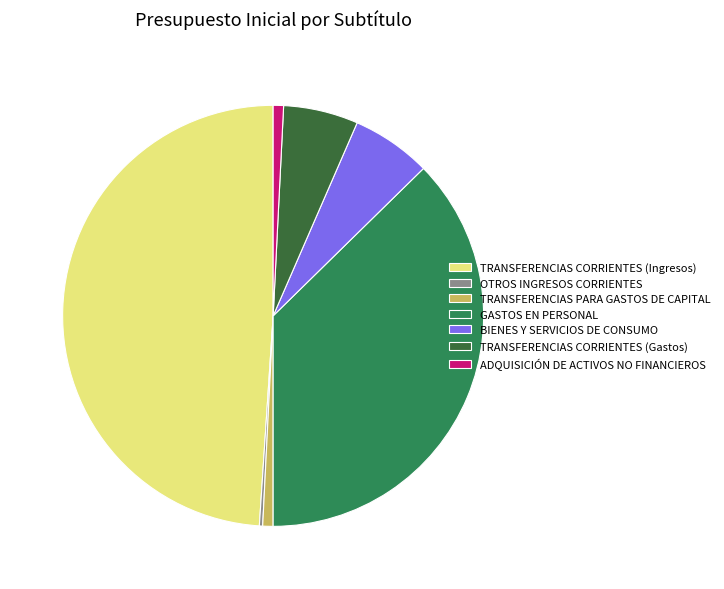

Does TRANSFERENCIAS CORRIENTES (Ingresos) account for over 50% of the chart?

No